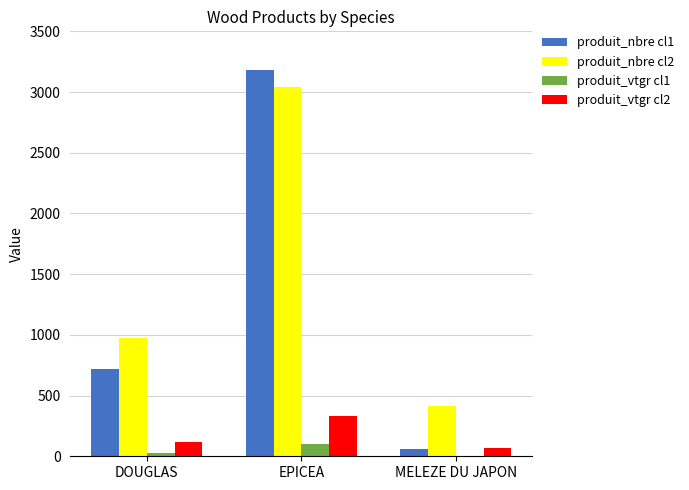

What is the sum of all produit_nbre cl2 values?

4426.0